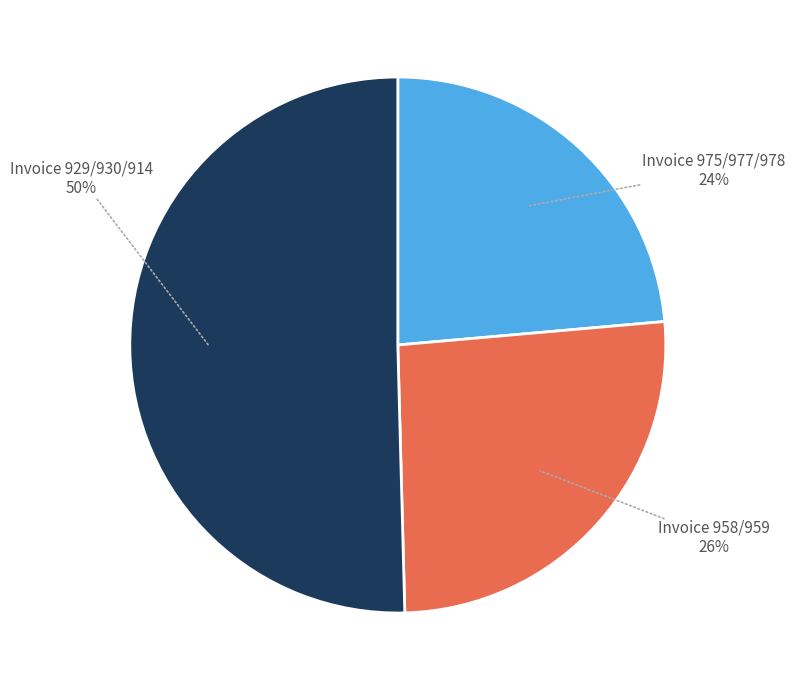

What is the ratio of the value at Invoice 929/930/914 to the value at Invoice 958/959?

1.9